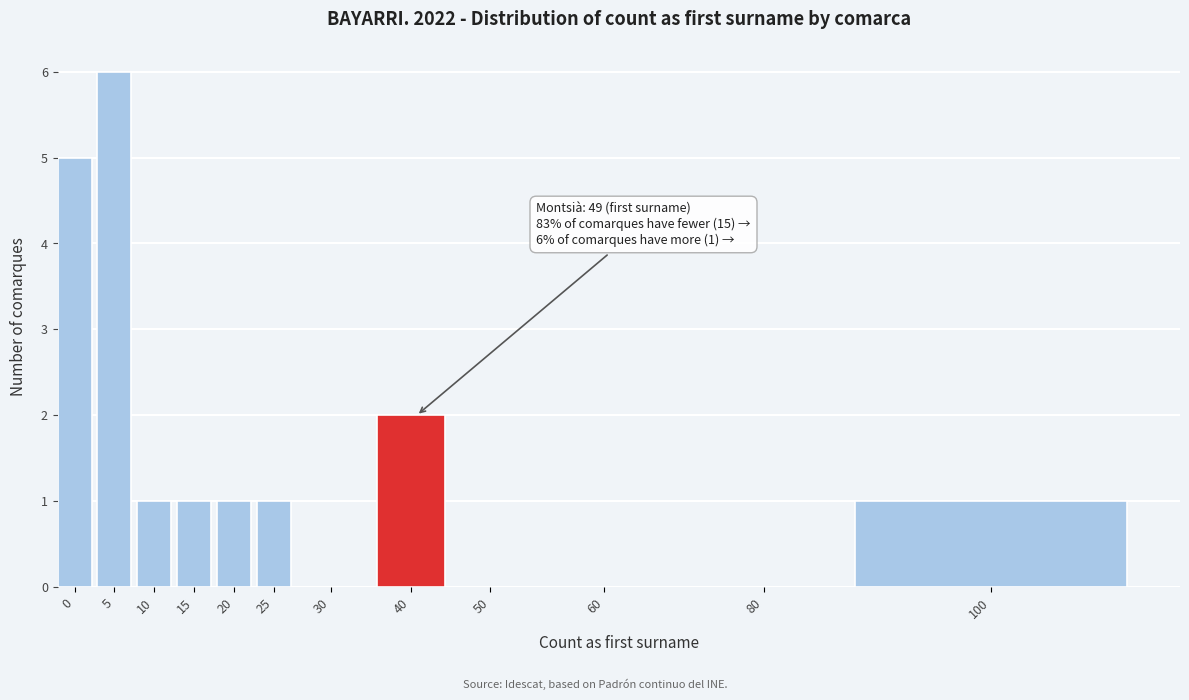

Reading left to right, what are all the values shown in this chart?

0=5	5=6	10=1	15=1	20=1	25=1	30=0	40=2	50=0	60=0	80=0	100=1